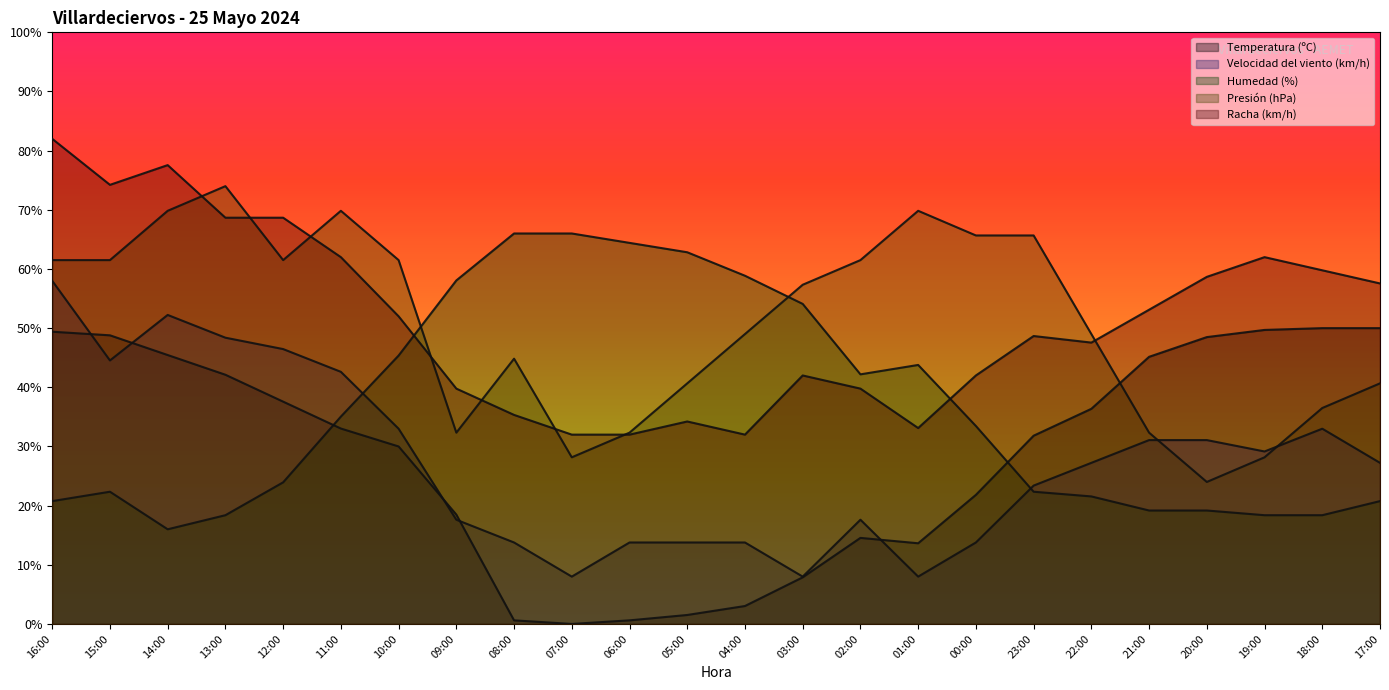

Is the value of Velocidad del viento (km/h) at 18:00 greater than the value of Racha (km/h) at 21:00?

No